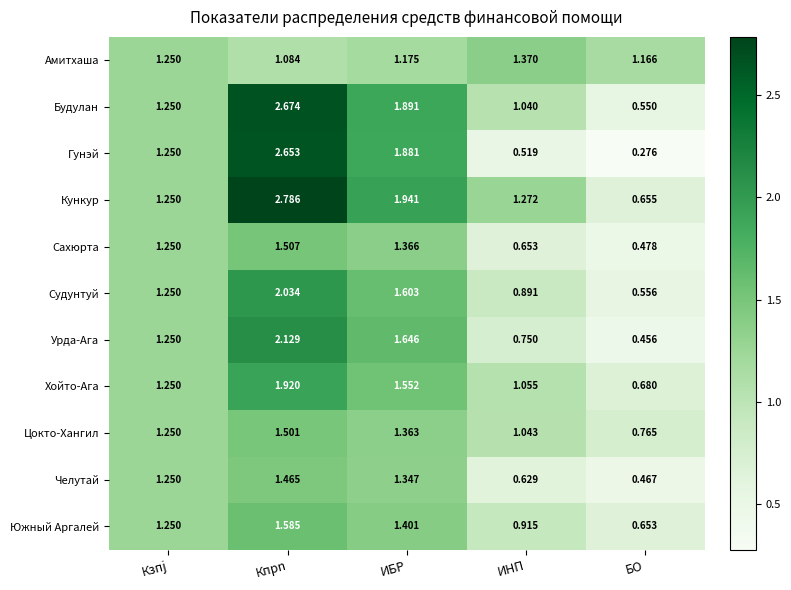

At which category does the chart reach its peak across all series?

Кпрn